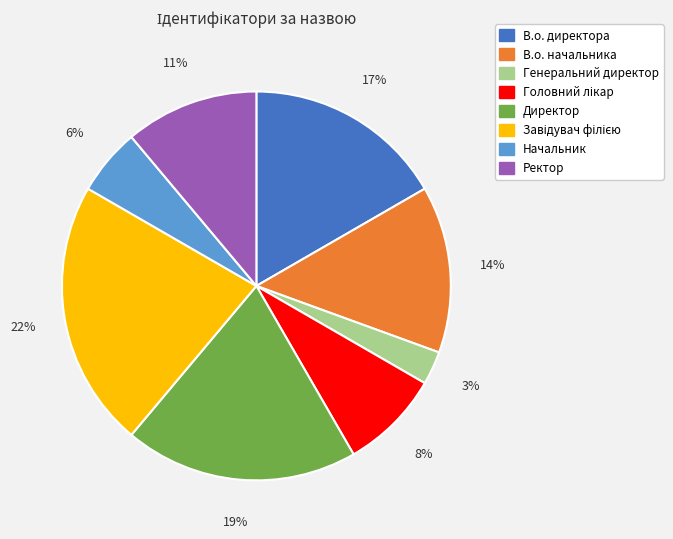

True or false: В.о. начальника accounts for 14% of the total.

True